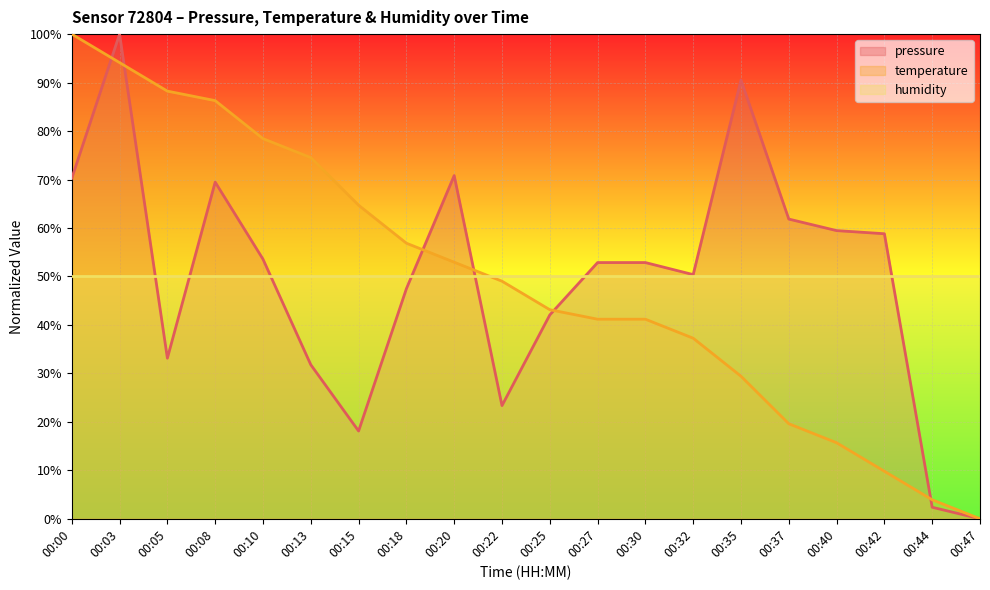

How many series are shown in this chart?

3